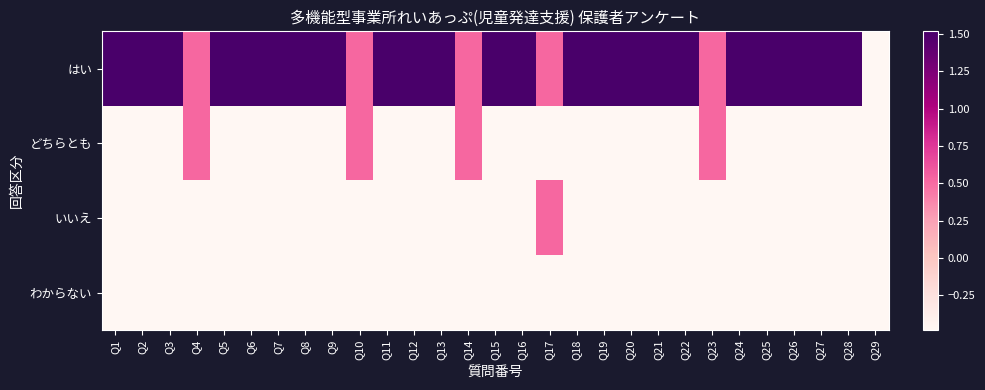

How many data points does each series have?

29